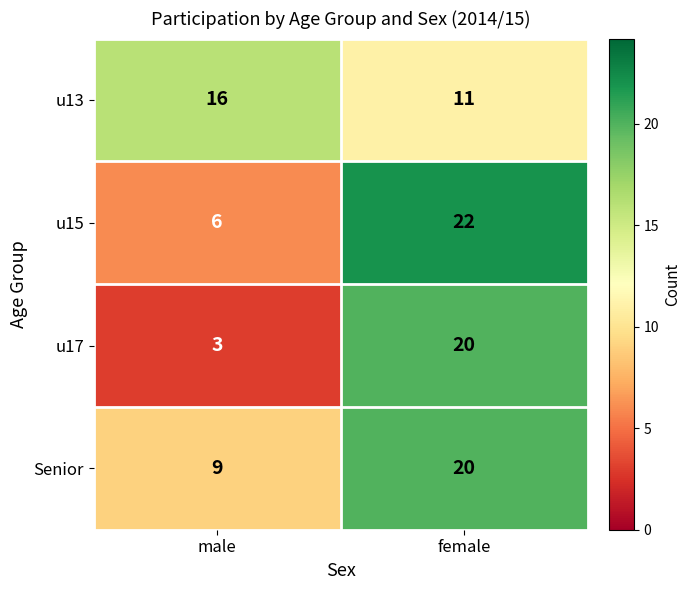

The u13 series shows 11 at female. True or false?

True